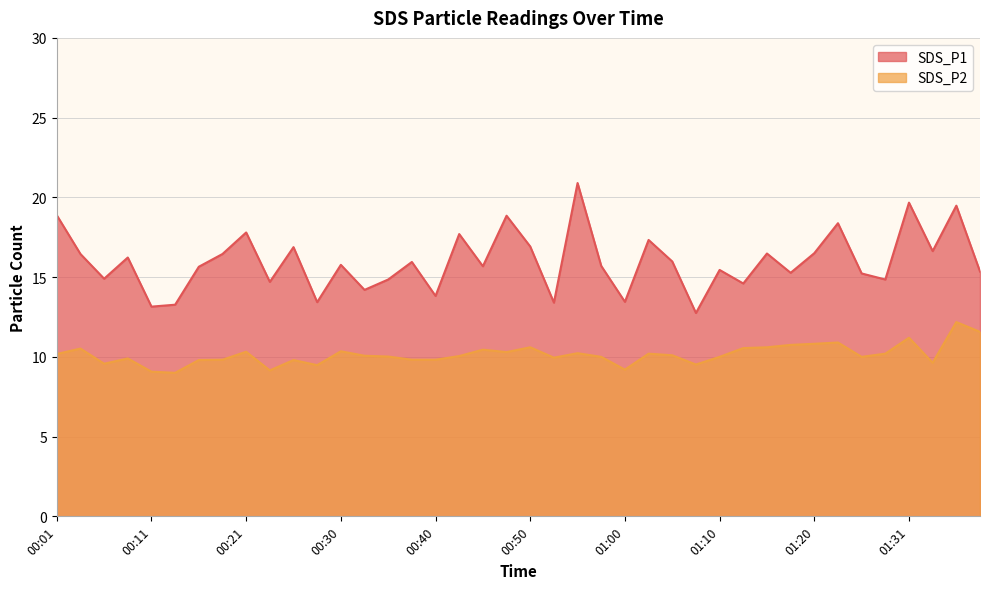

What is the average value of the SDS_P2 series?

10.1